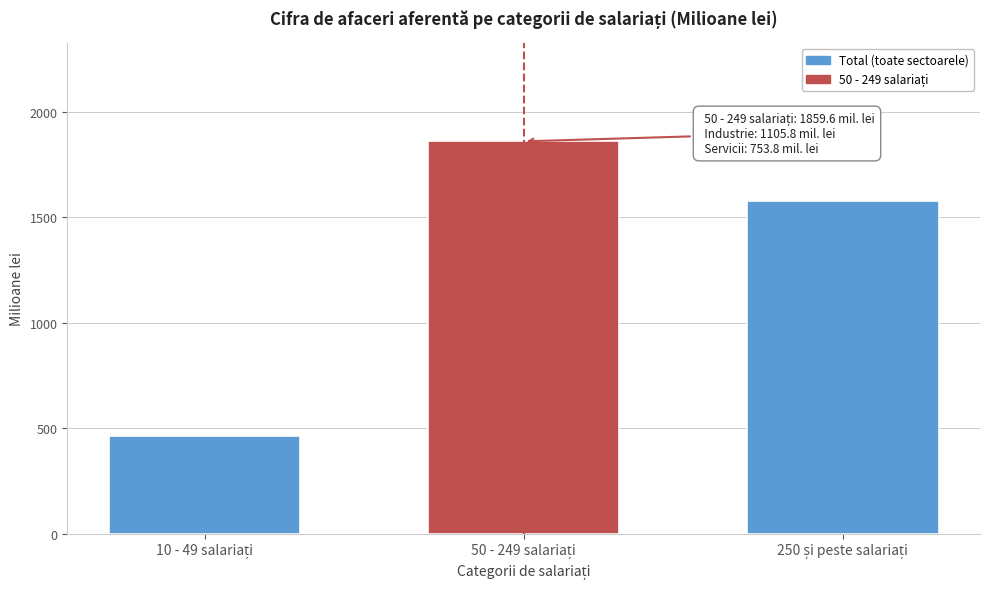

Reading left to right, transcribe all the data shown in this chart.

465.5	1859.6	1577.5